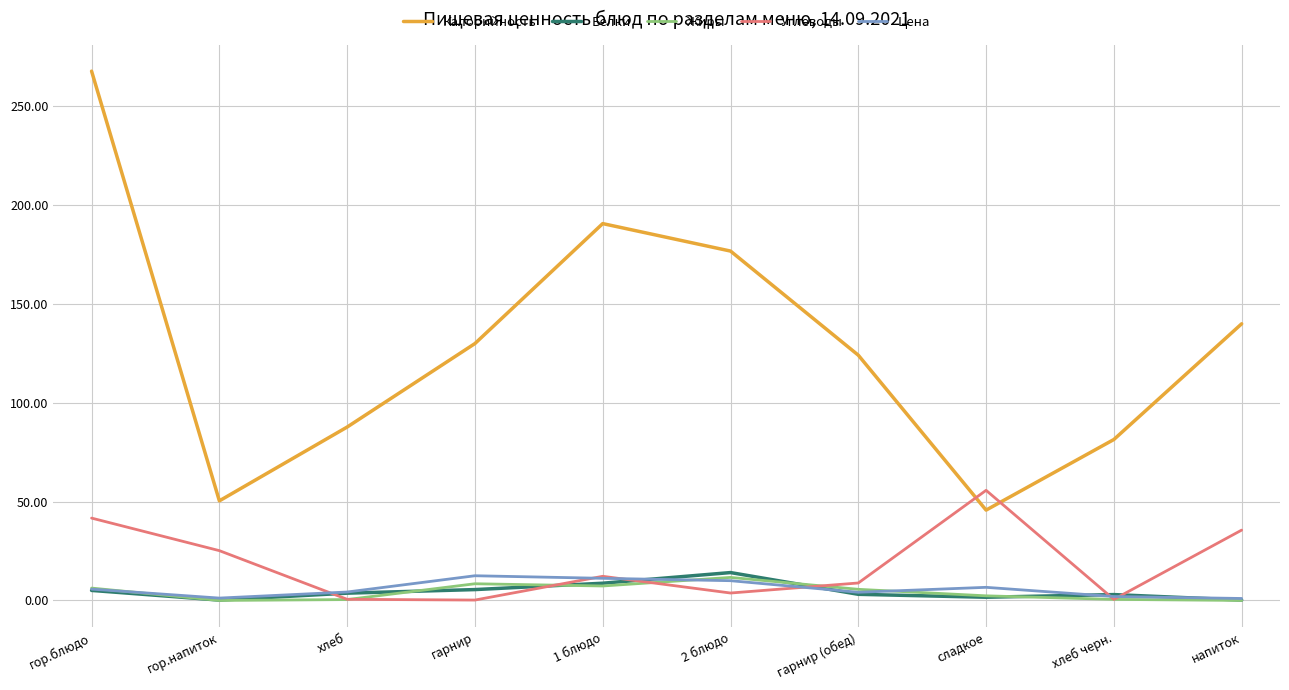

At which category is the sum across all series the highest?

гор.блюдо